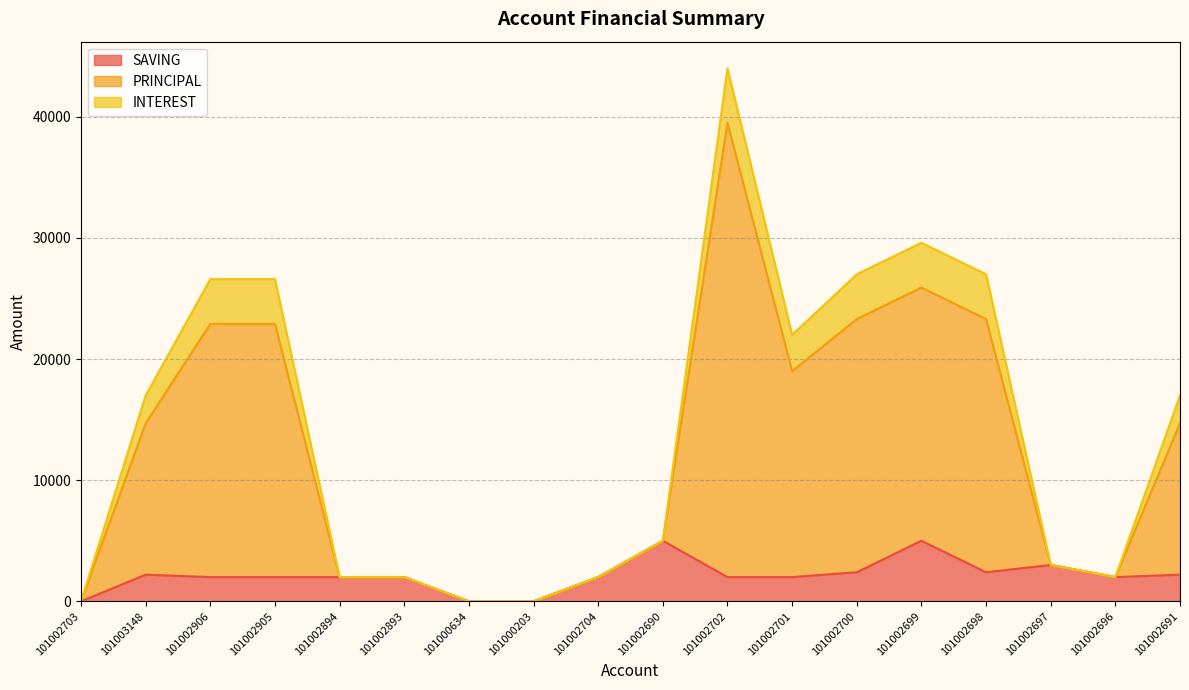

Between 101002703 and 101002698, which series saw the biggest shift?

PRINCIPAL